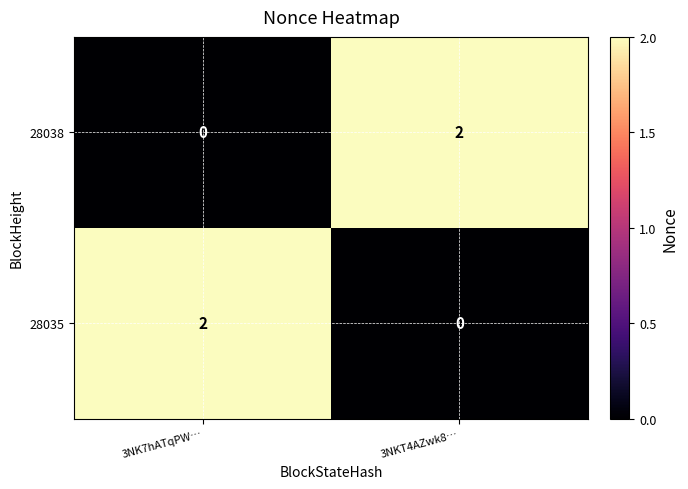

What is the spread (max minus min) of values at 3NK7hATqPW…?

2